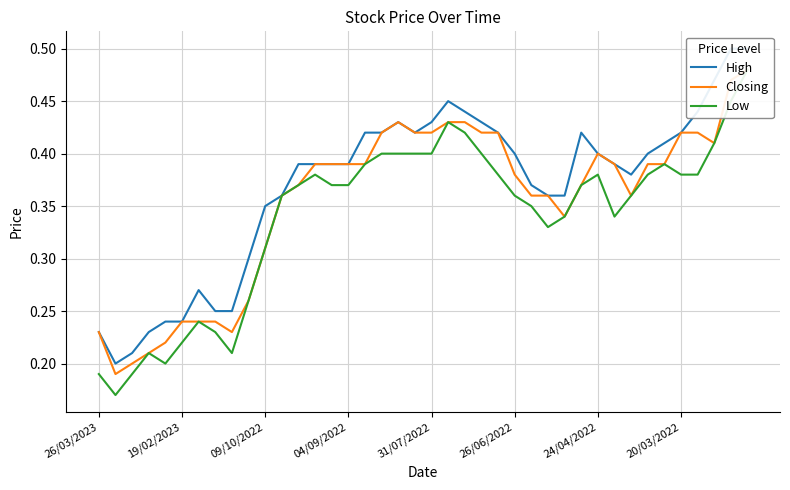

Rank the series at 27 from highest to lowest value.

High, Closing, Low